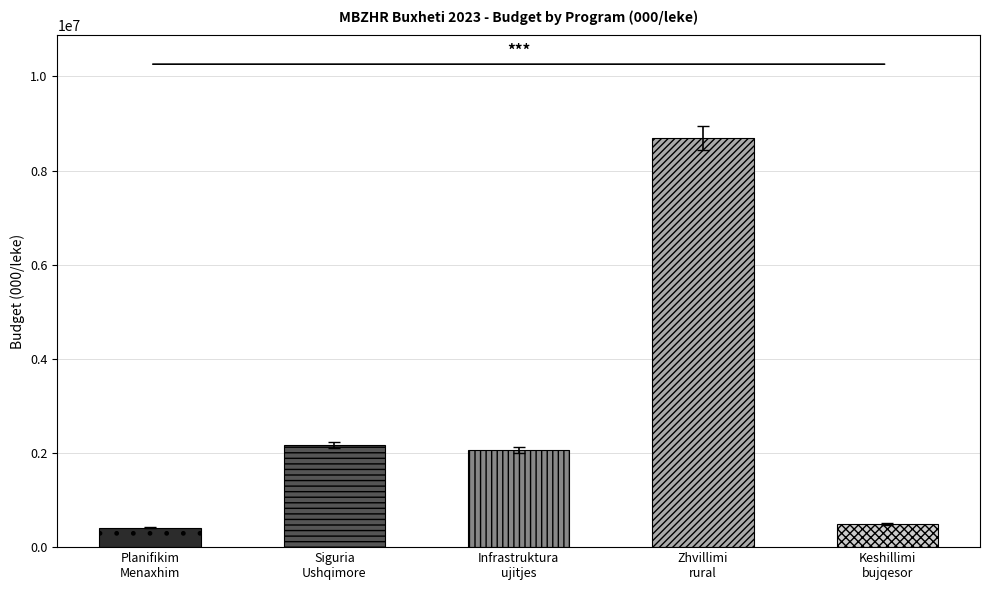

What is the sum of the values at Siguria Ushqimore and Keshillimi dhe informacioni?

2652538